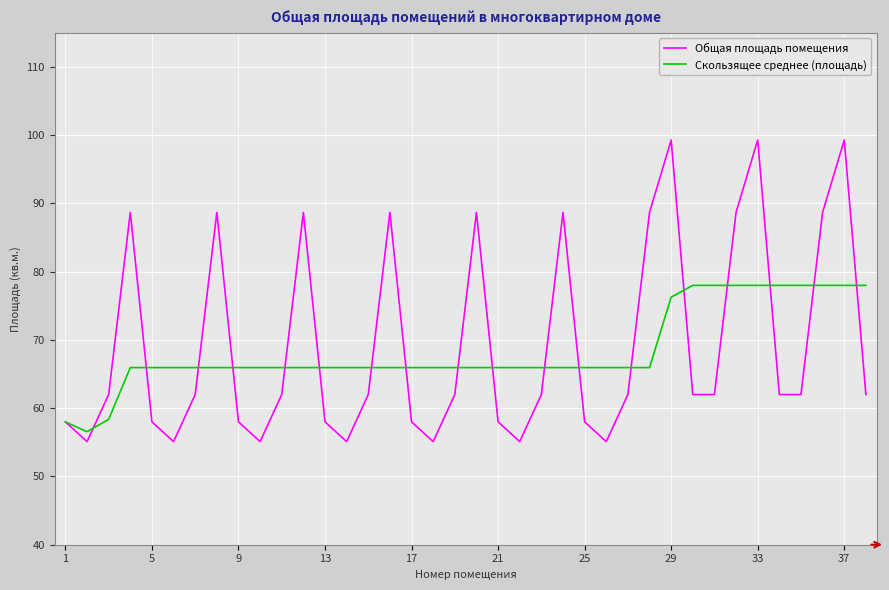

Which series has the largest total across all categories?

Общая площадь помещения